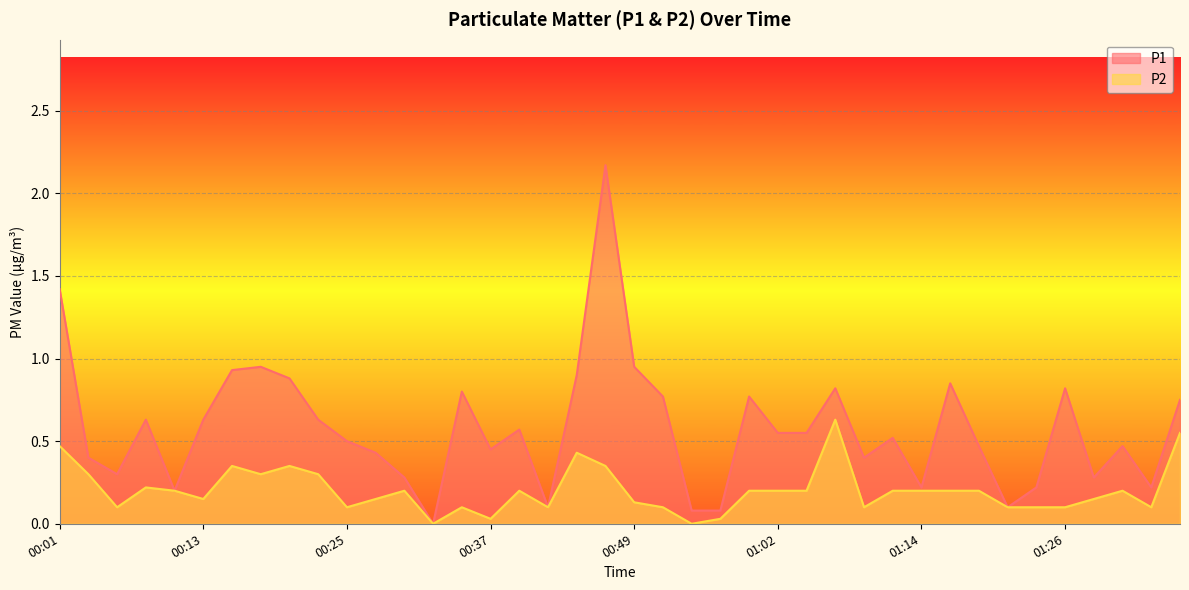

Is the value of P1 at 01:11 greater than the value of P2 at 00:28?

Yes